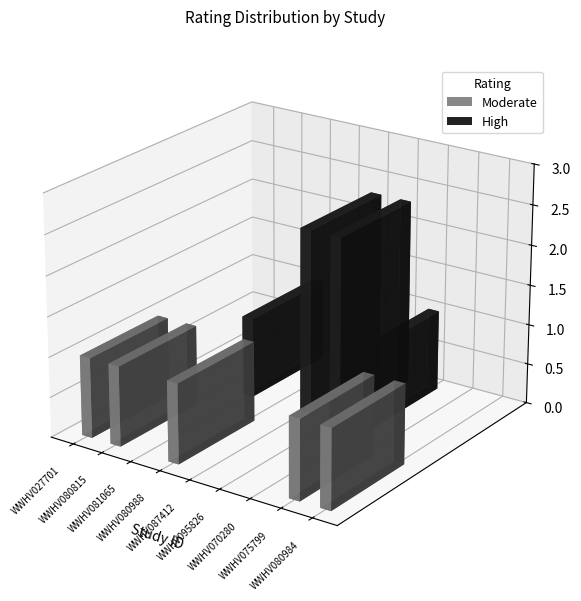

Is the value of Moderate at WWHV027701 greater than the value of High at WWHV081065?

No